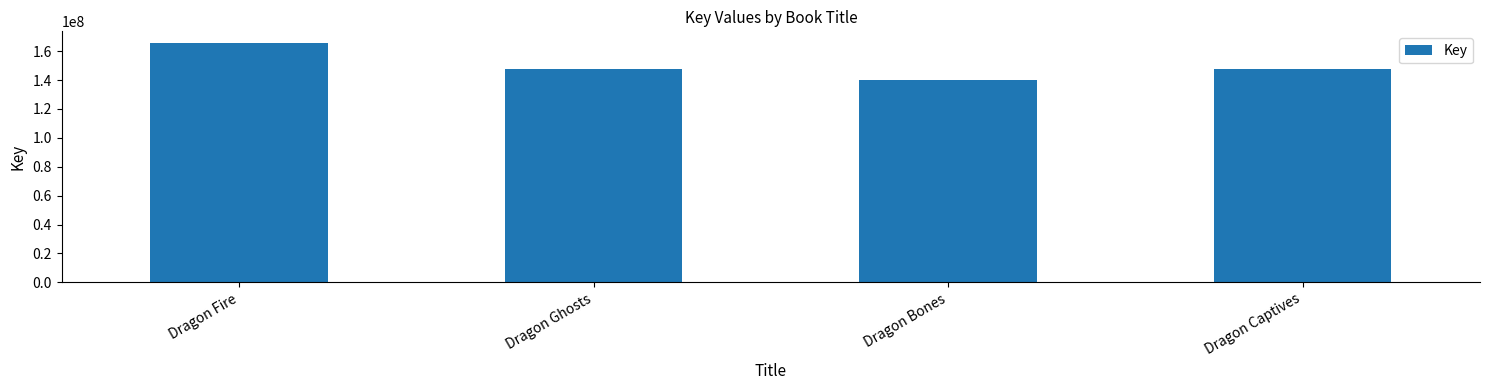

What is the label of the 3rd bar from the left?

Dragon Bones